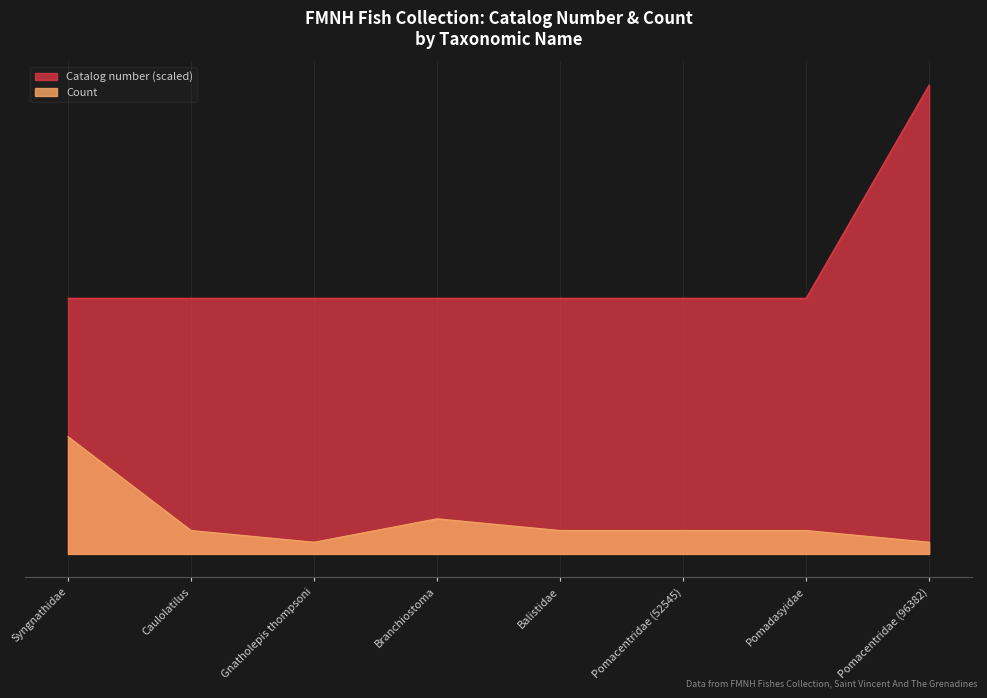

What is the minimum value shown in the chart?

1.0